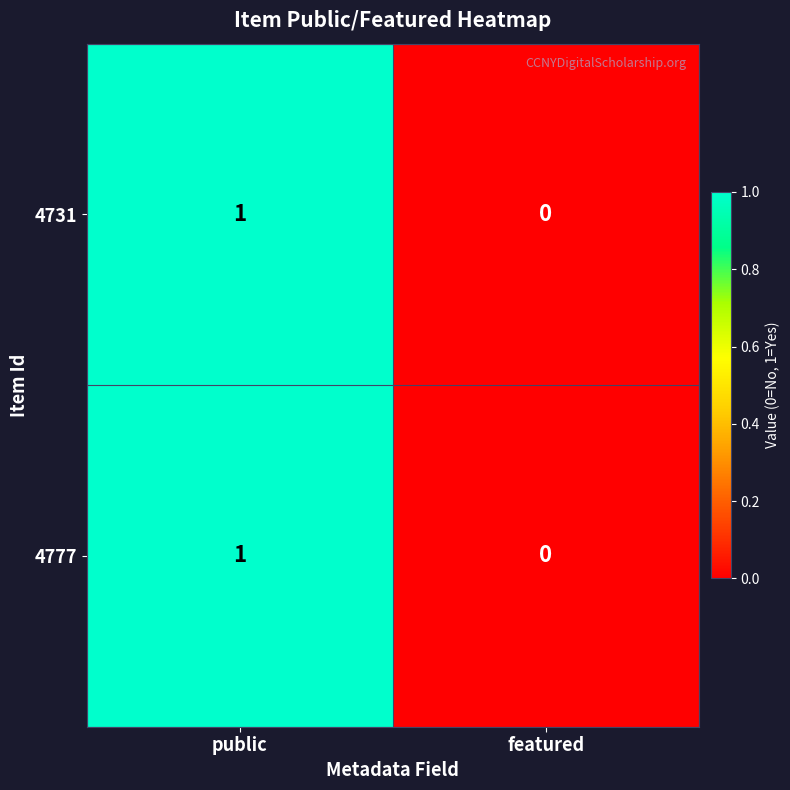

How many data points does each series have?

2